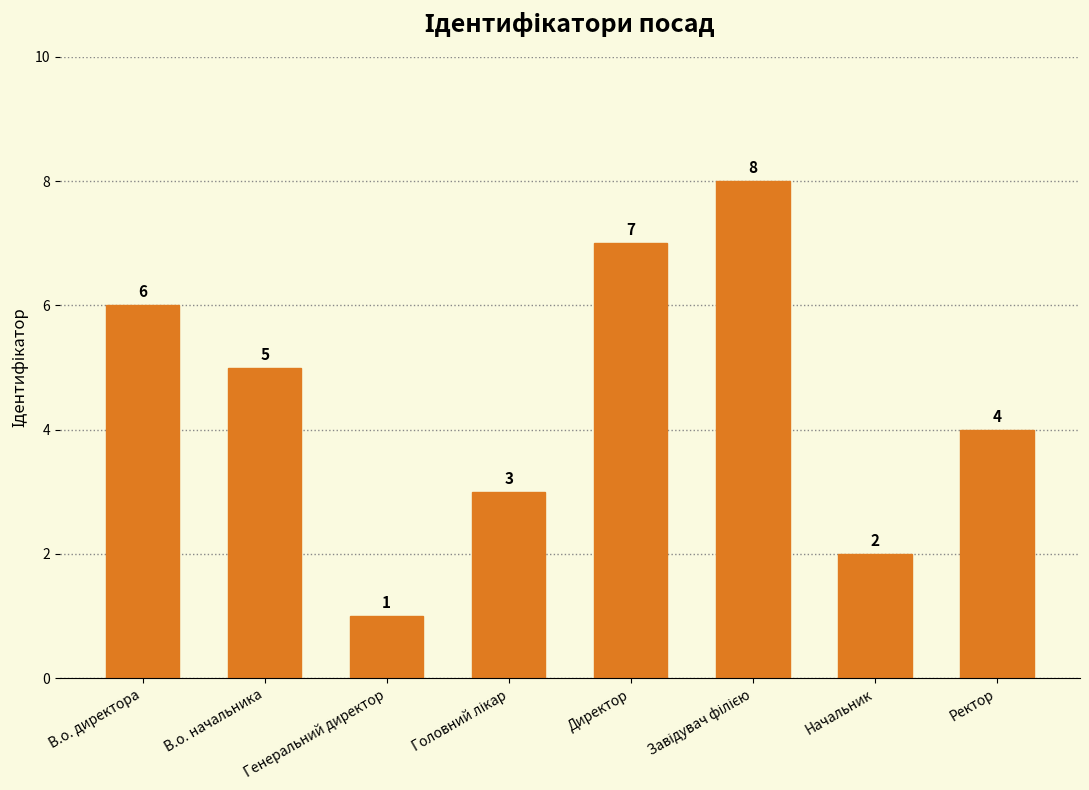

How many series are shown in this chart?

1